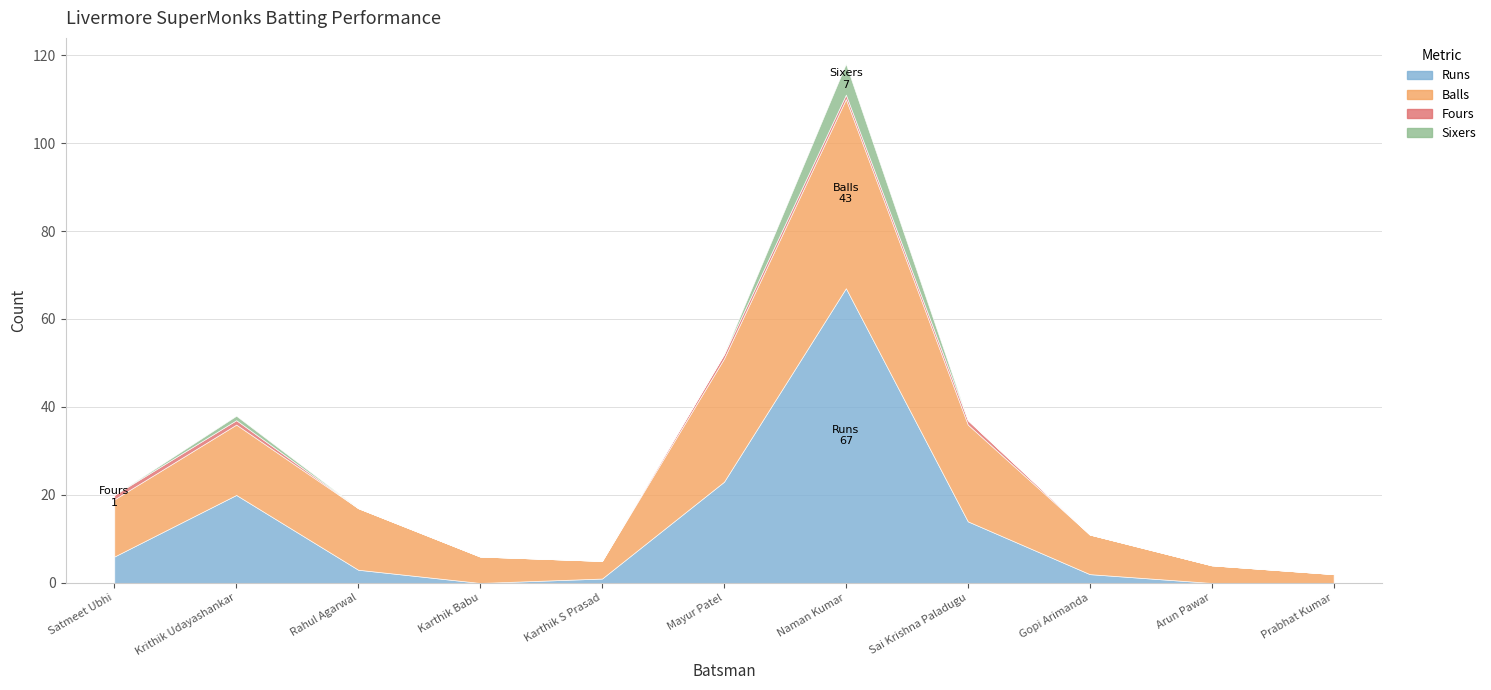

How many interior local valleys does the Balls series have?

1